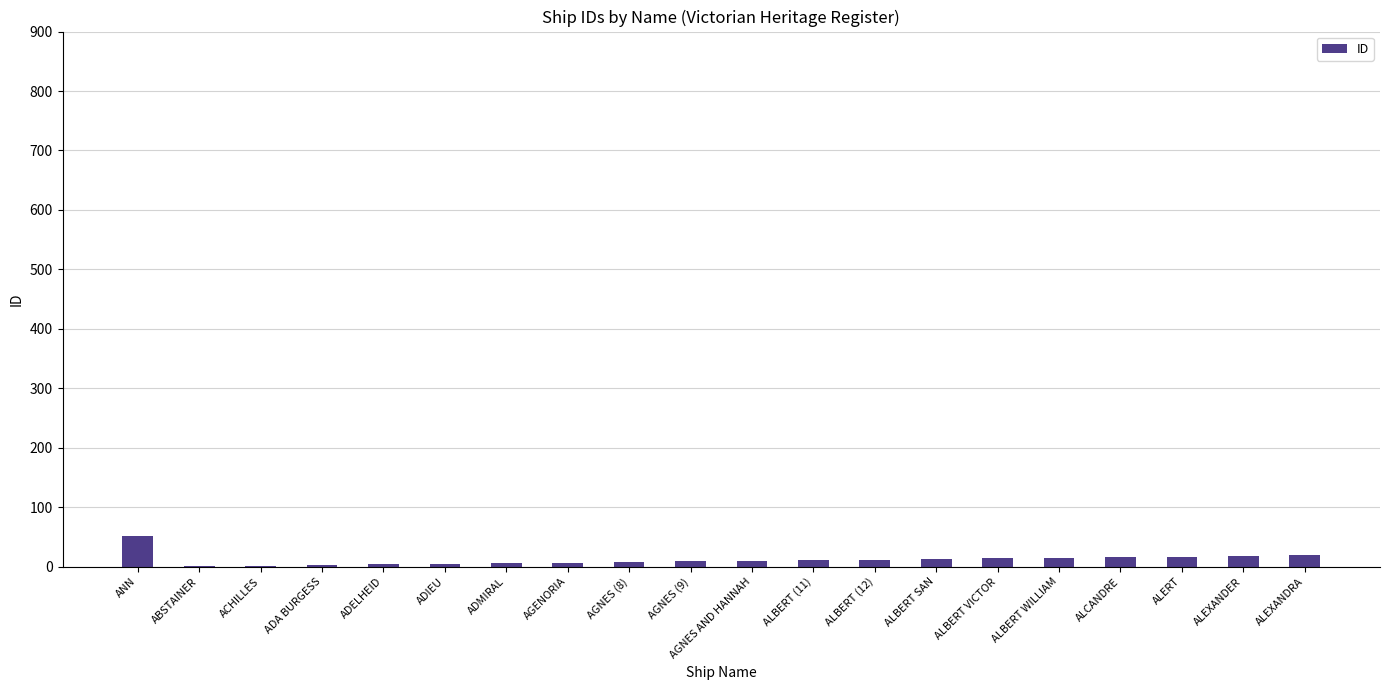

What is the greatest value displayed?

51